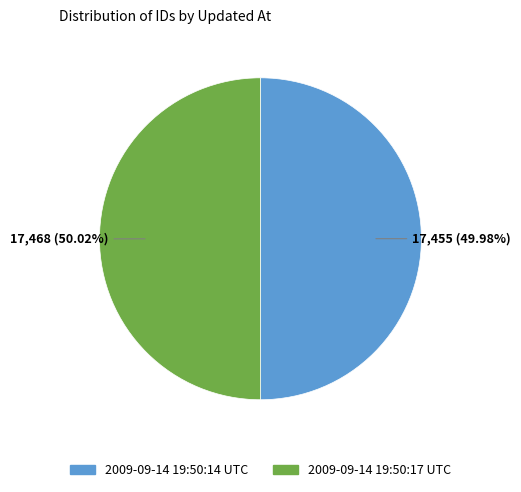

The 2009-09-14 19:50:14 UTC slice represents 58% of the pie. True or false?

False